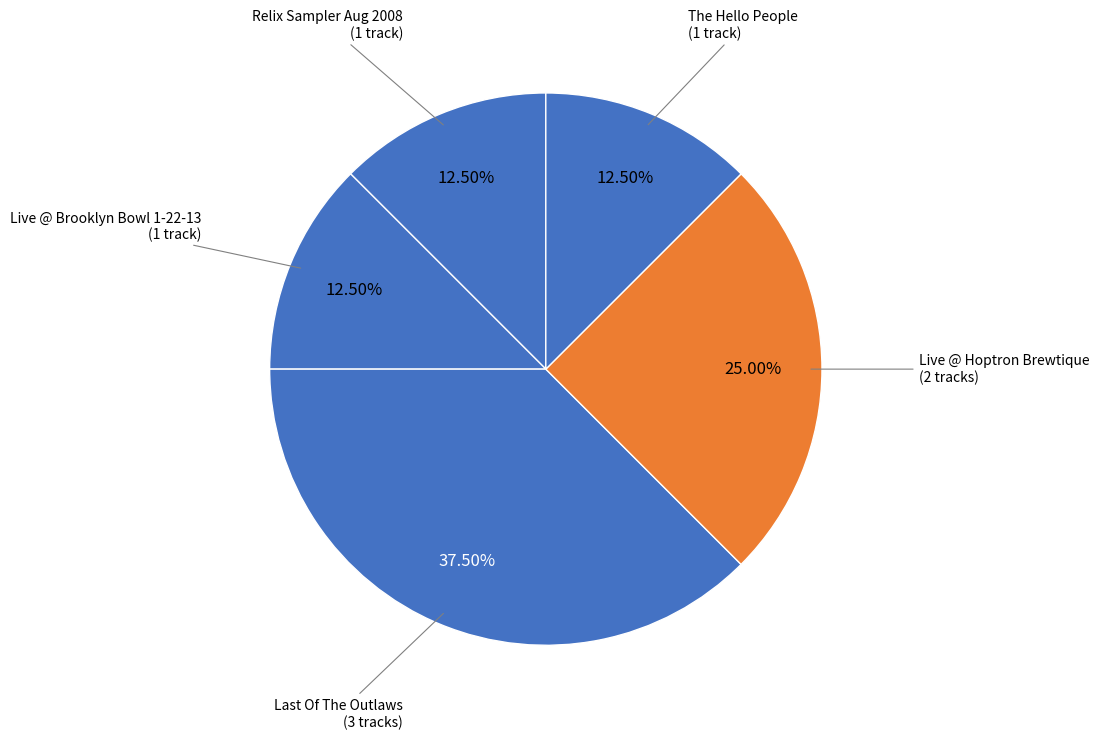

How many segments does this pie chart have?

5